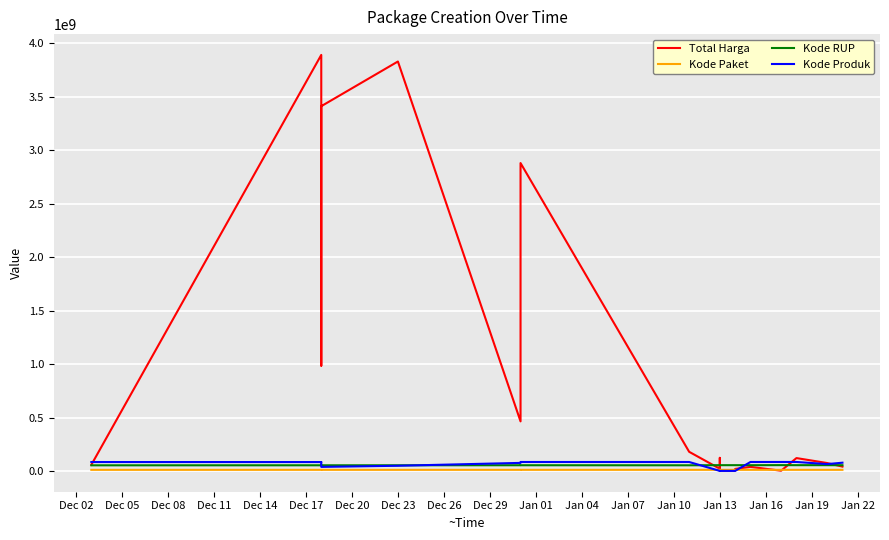

The Kode Produk series shows 84812560 at Jan 16. True or false?

True